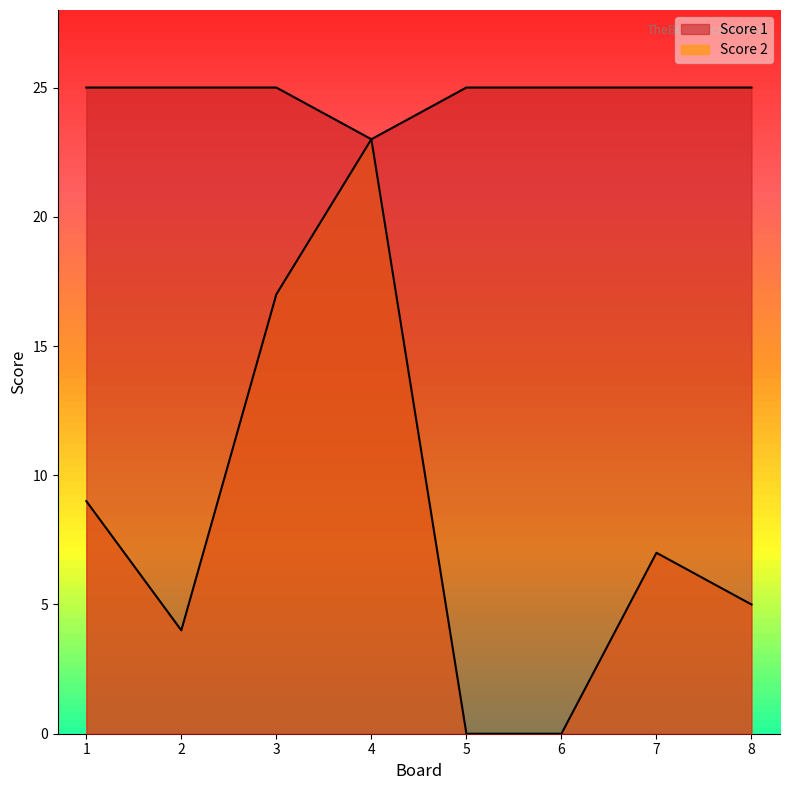

What is the value of the Score 1 point at the 1st from the left?

25